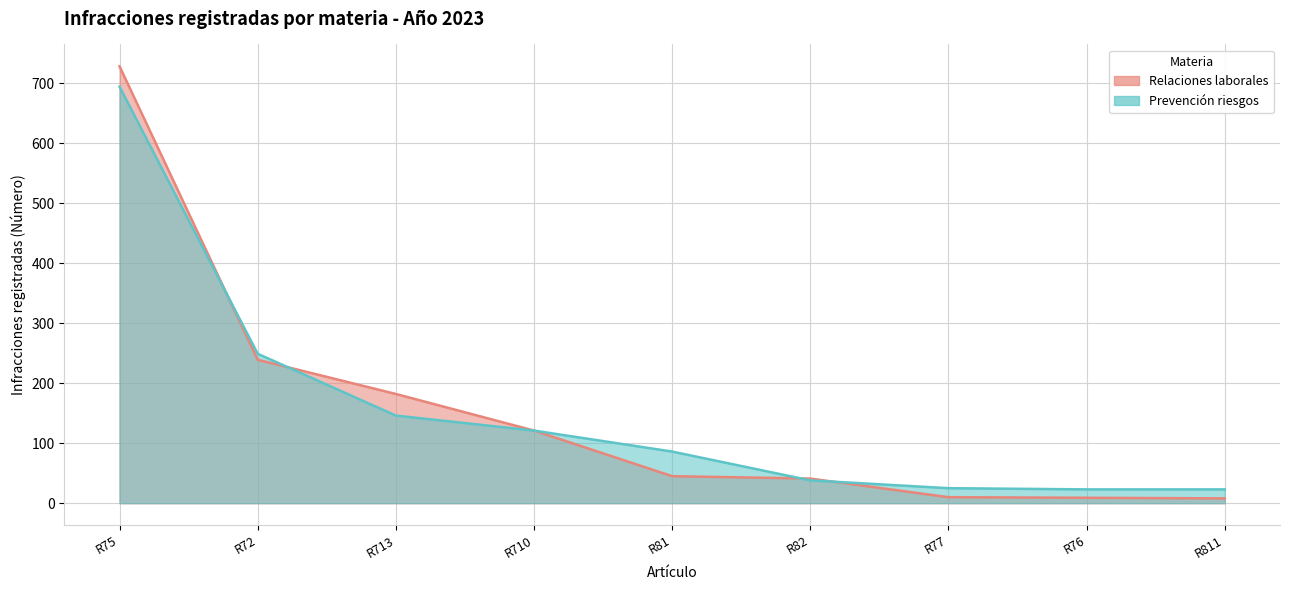

Count the number of categories in the chart.

9